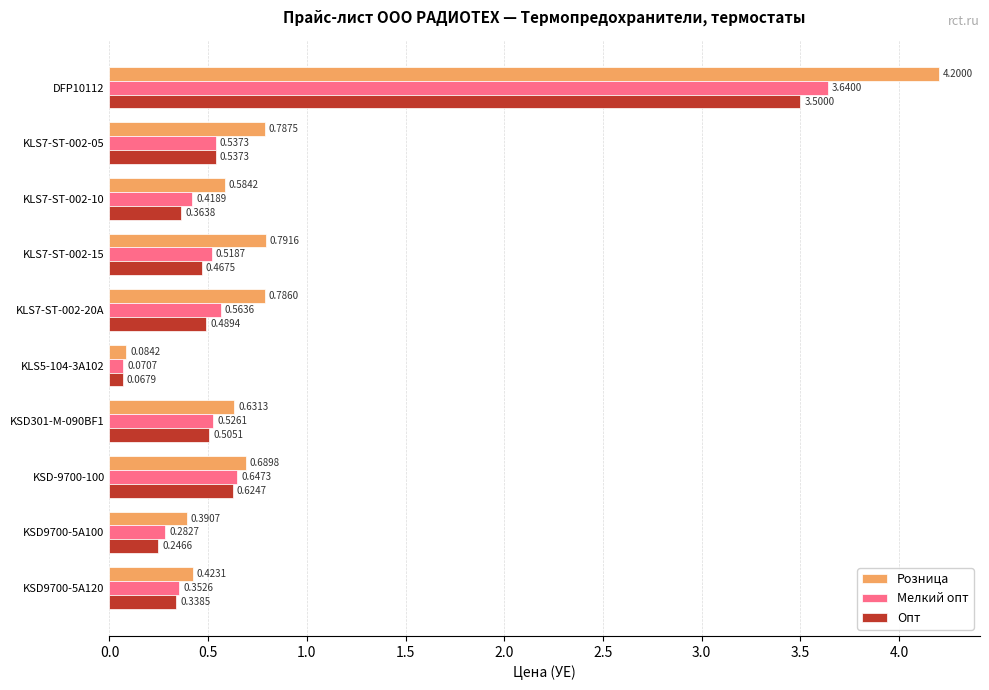

List the labels in order of Розница value, largest first.

DFP10112, KLS7-ST-002-15, KLS7-ST-002-05, KLS7-ST-002-20A, KSD-9700-100, KSD301-M-090BF1, KLS7-ST-002-10, KSD9700-5A120, KSD9700-5A100, KLS5-104-3A102